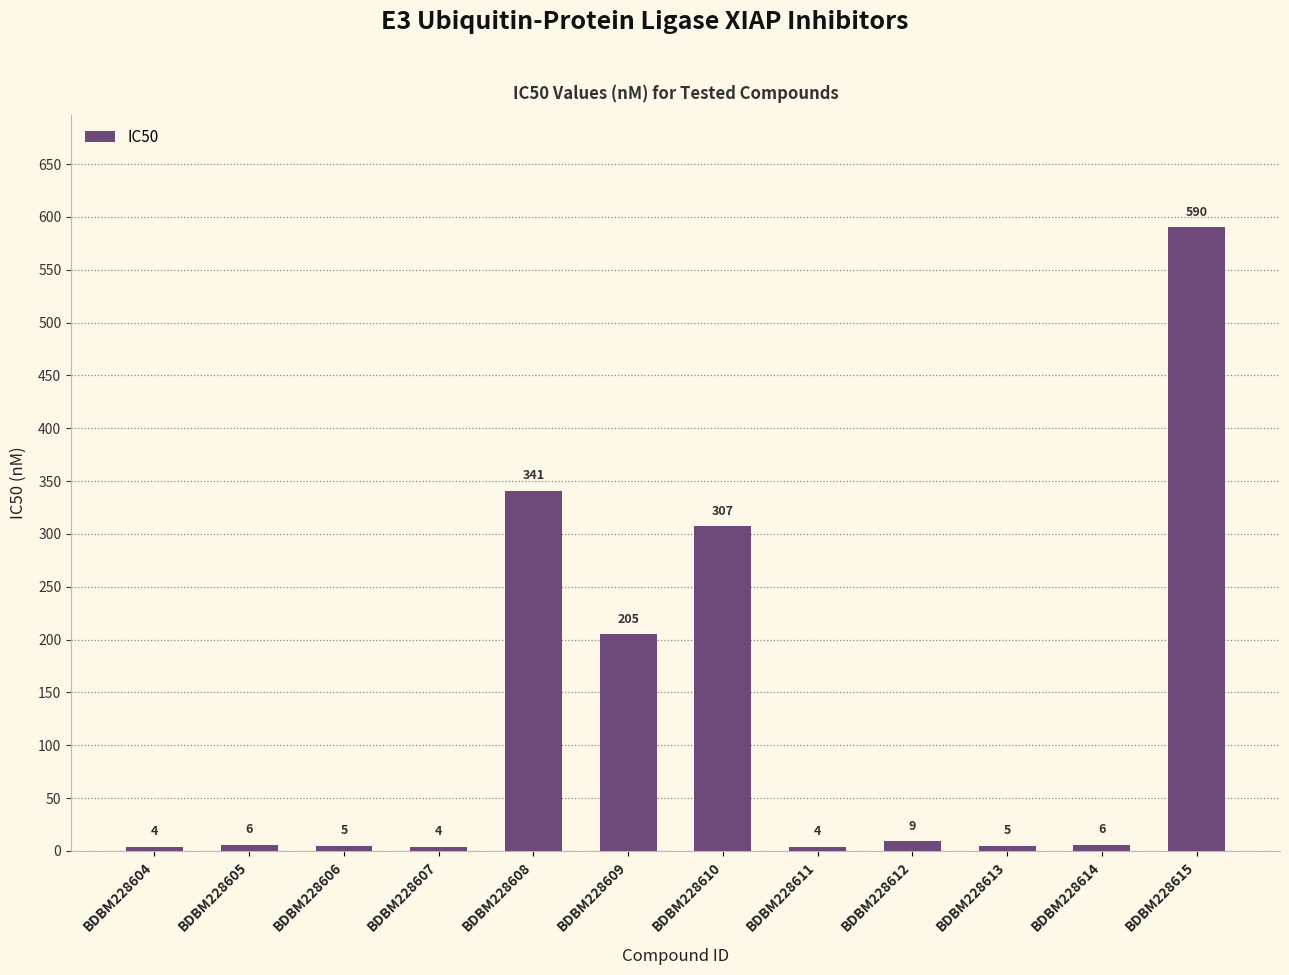

Reading left to right, what are all the values shown in this chart?

4	6	5	4	341	205	307	4	9	5	6	590